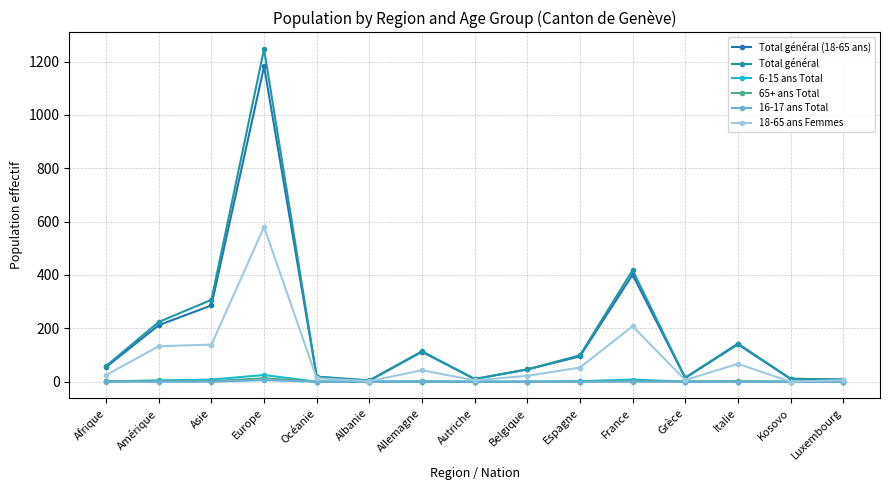

What are all the series names shown in the legend?

Total général (18-65 ans), Total général, 6-15 ans Total, 65+ ans Total, 16-17 ans Total, 18-65 ans Femmes